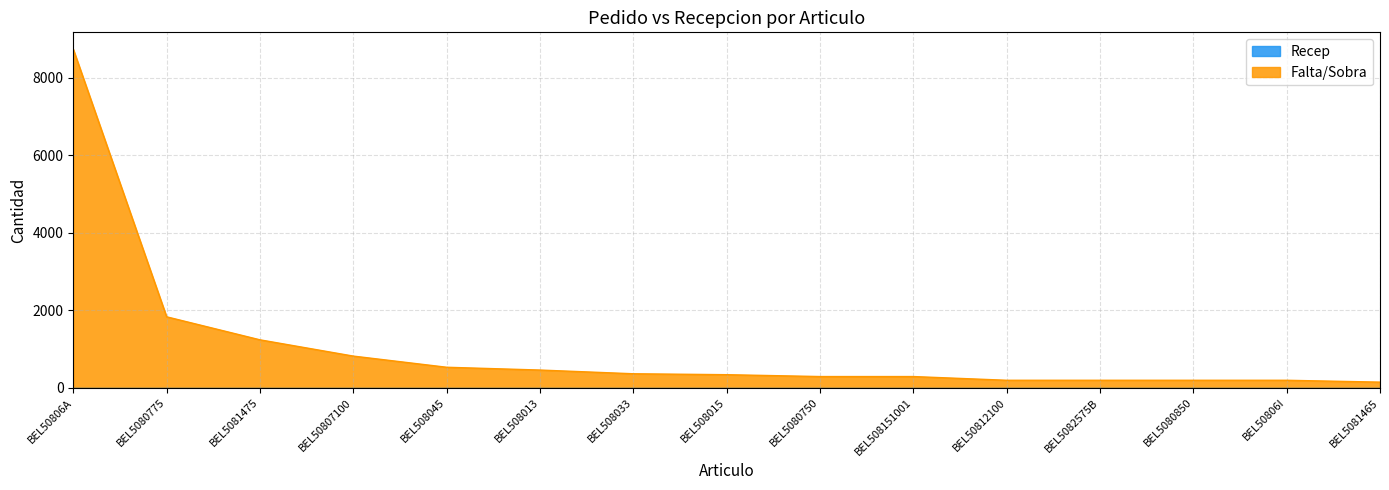

True or false: the data shows 336 at BEL508015.

True